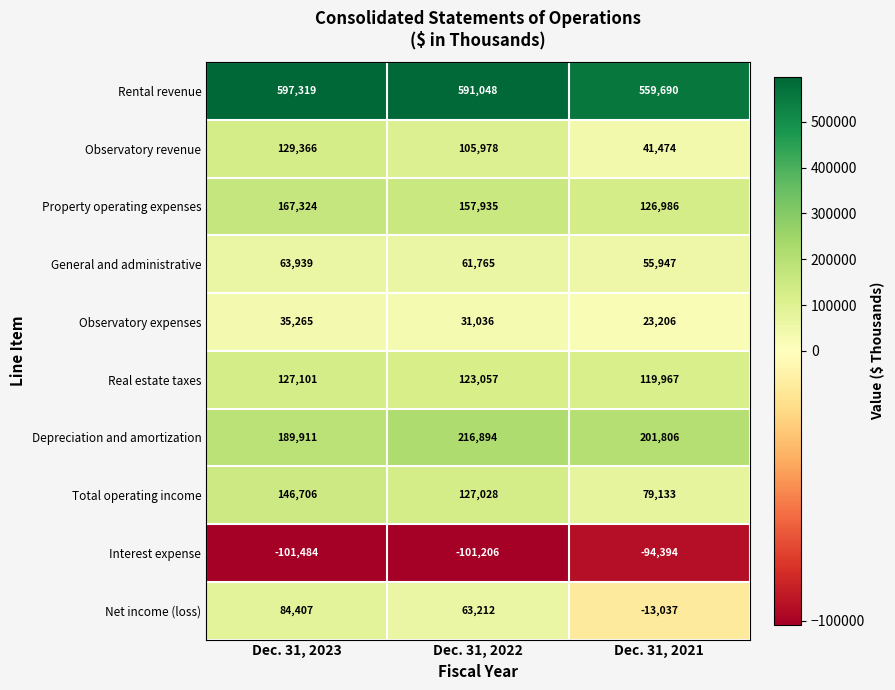

What is the smallest value displayed?

-101484